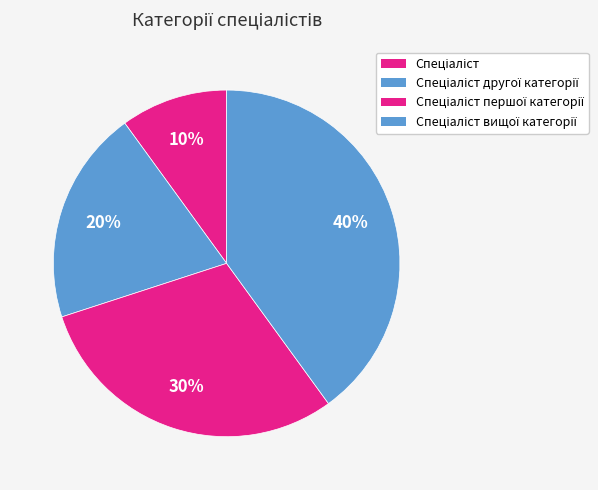

How many segments does this pie chart have?

4